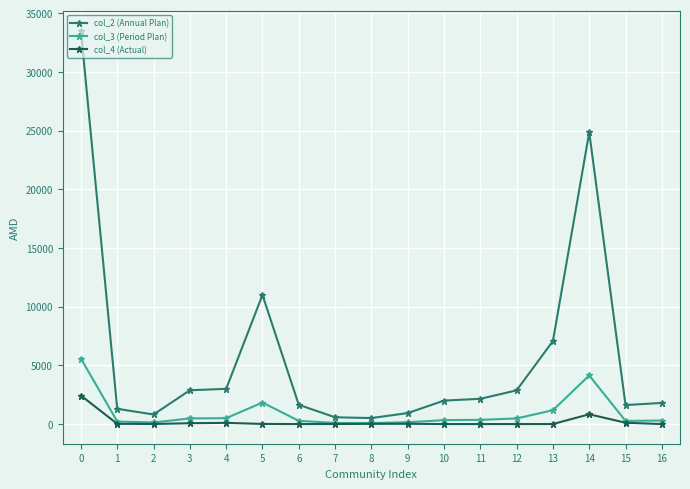

What is the maximum value shown in the chart?

33500.0